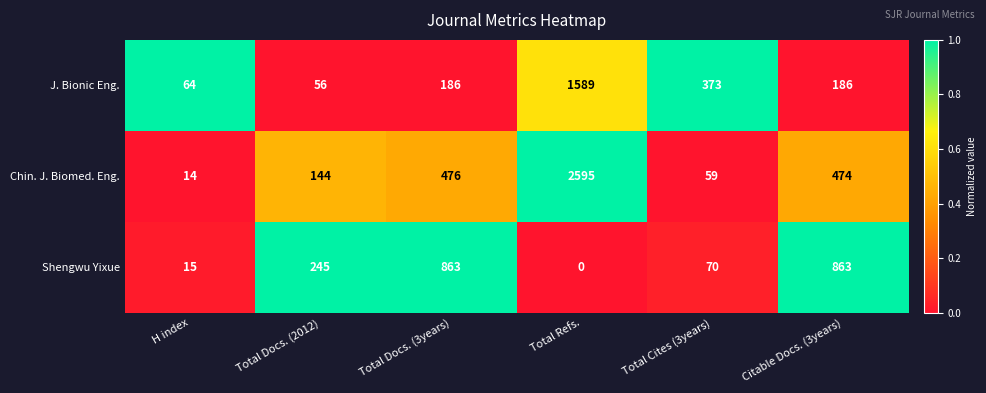

Which series changed the most between Total Docs. (2012) and Citable Docs. (3years)?

Shengwu Yixue